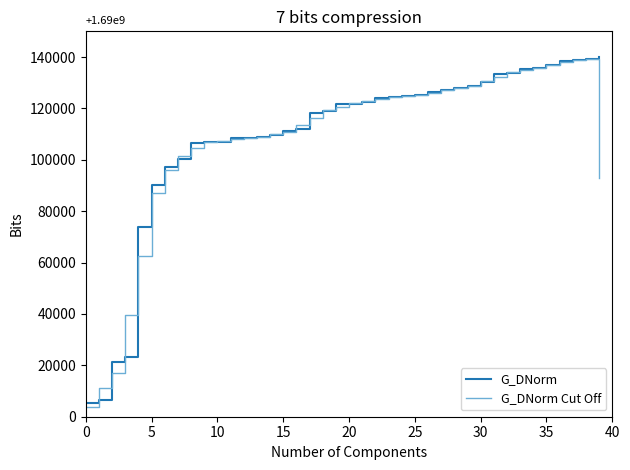

What is the minimum value shown in the chart?

3952.0